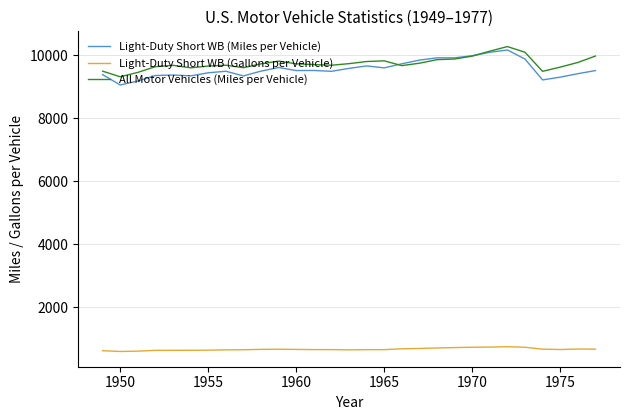

What is the lowest value of the Light-Duty Short WB (Miles per Vehicle) series?

9060